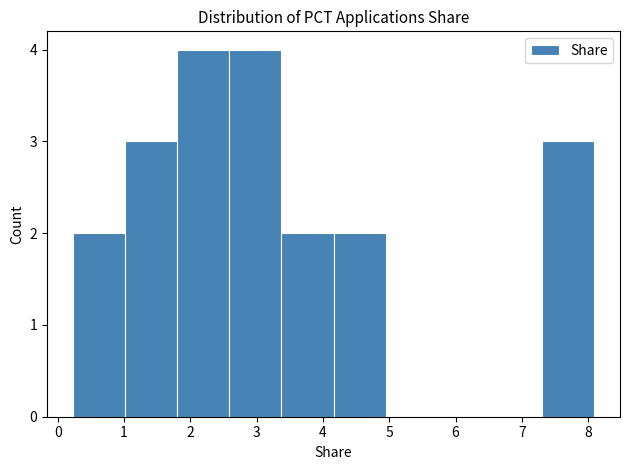

How tall is the bar that spans 7.3 to 8.1 on the x-axis? Neither the bar edges nor the heights are printed on the chart, so give them approximately, as read against the axes.

3